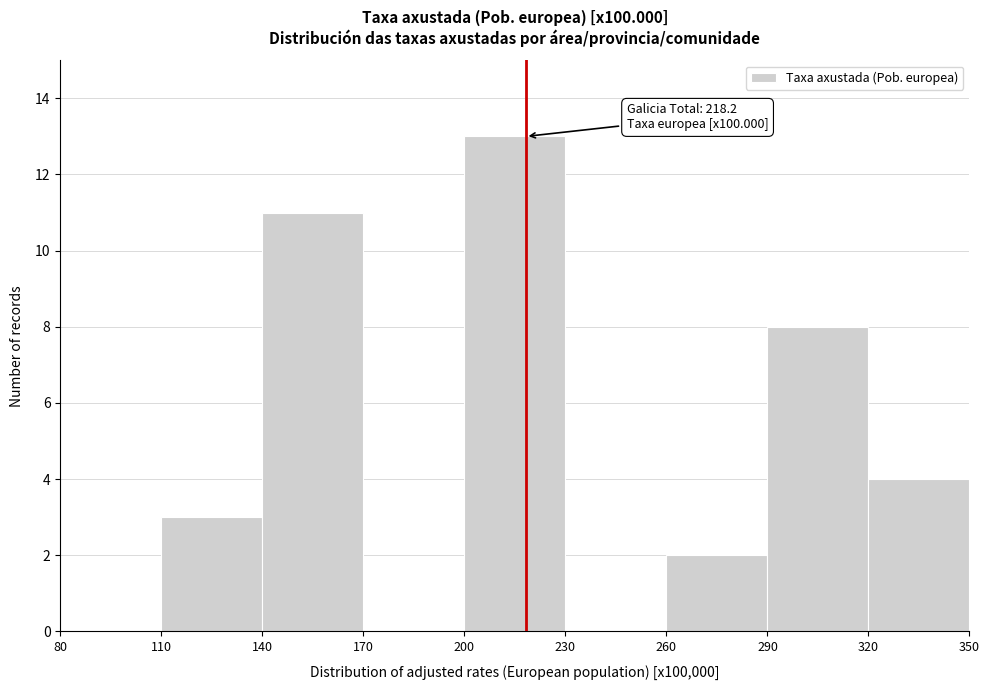

Over which range of the x-axis is the bar tallest?

200 to 230